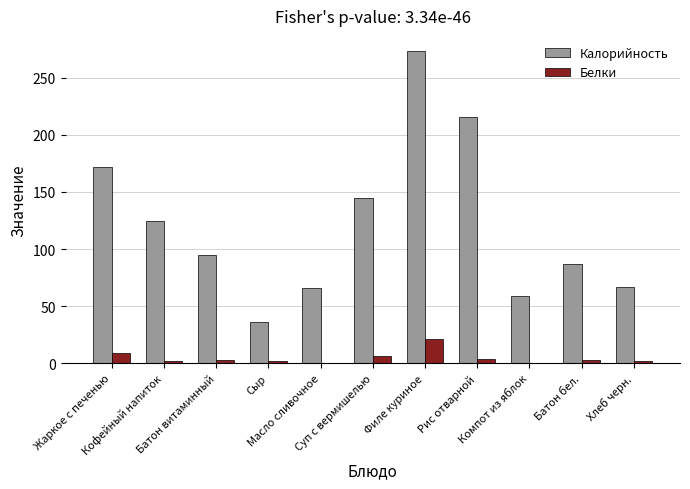

Which series has the largest total across all categories?

Калорийность